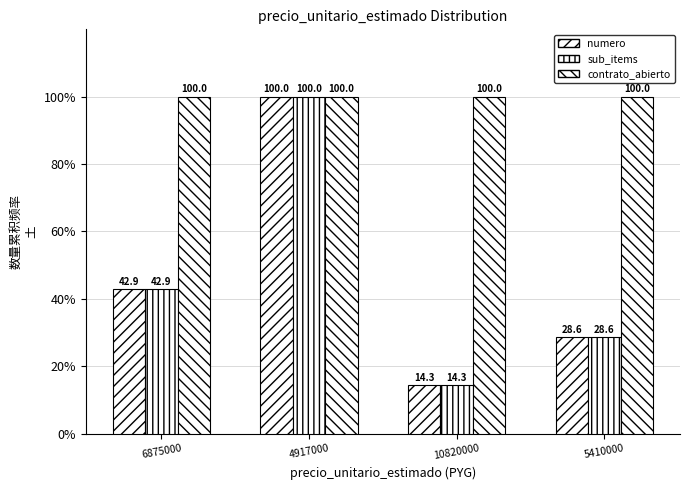

Are the bars grouped side by side (vs. stacked)?

Yes